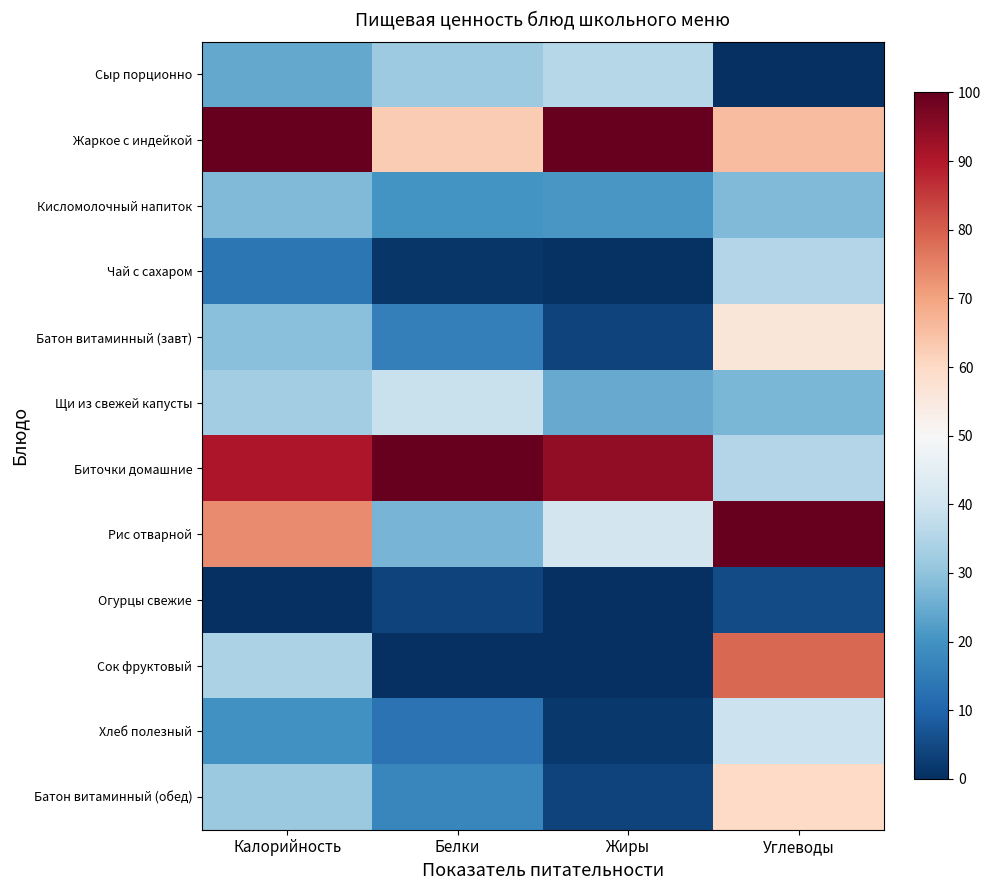

What is the greatest value displayed?

100.0